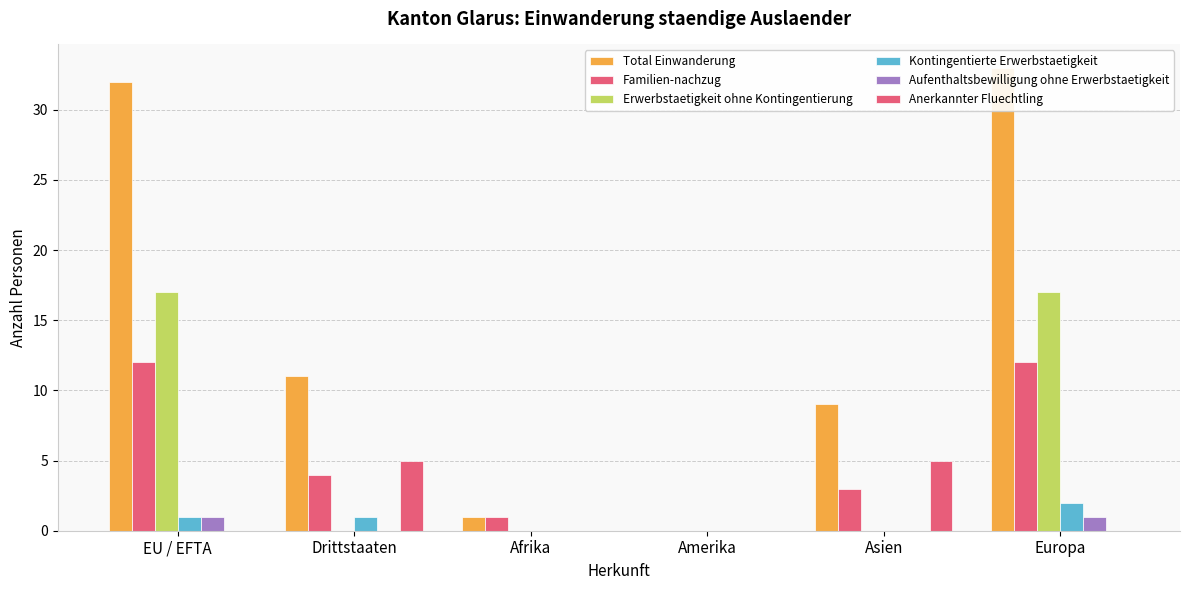

Reading left to right, extract all data points from this chart.

Total Einwanderung: 32	11	1	0	9	33
Familien-nachzug: 12	4	1	0	3	12
Erwerbstaetigkeit ohne Kontingentierung: 17	0	0	0	0	17
Kontingentierte Erwerbstaetigkeit: 1	1	0	0	0	2
Aufenthaltsbewilligung ohne Erwerbstaetigkeit: 1	0	0	0	0	1
Anerkannter Fluechtling: 0	5	0	0	5	0